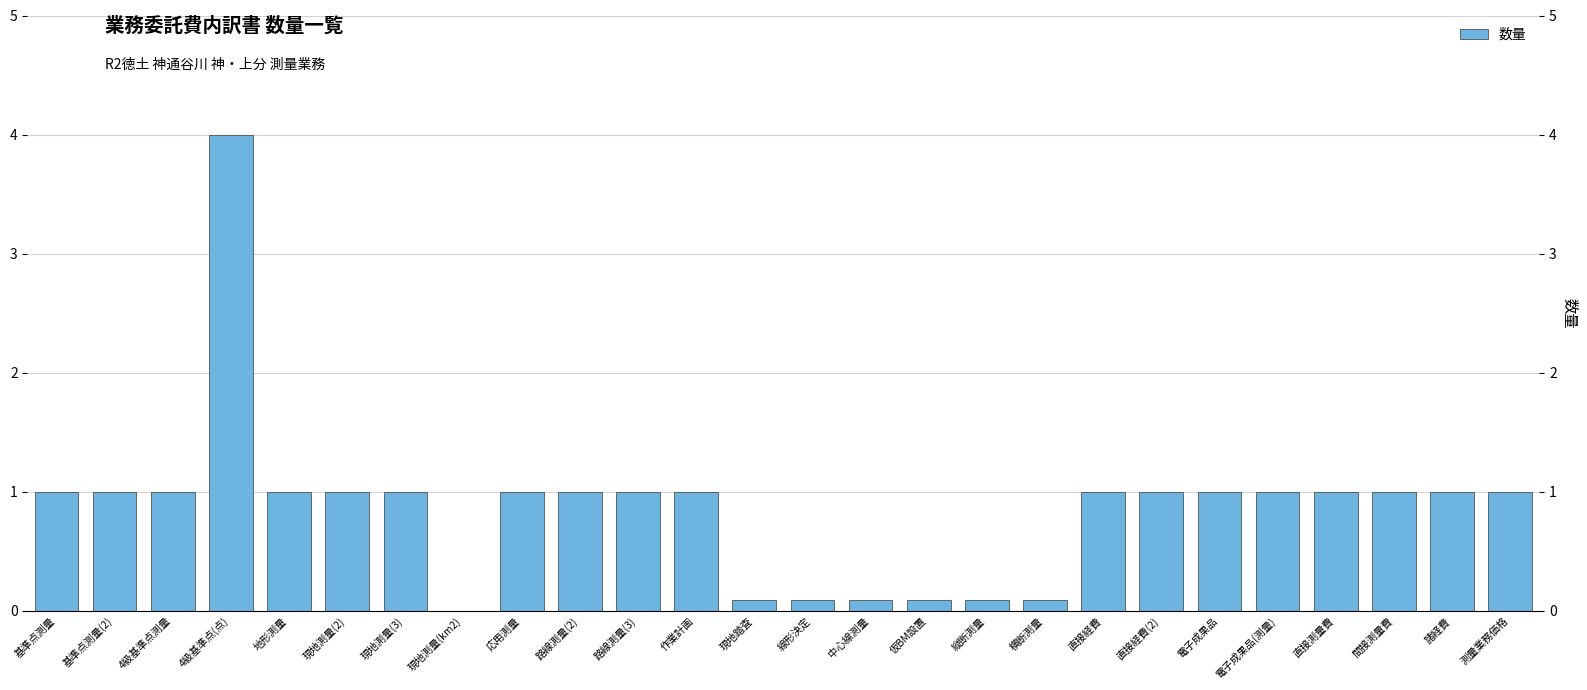

The value at 地形測量 is 1.0. True or false?

True